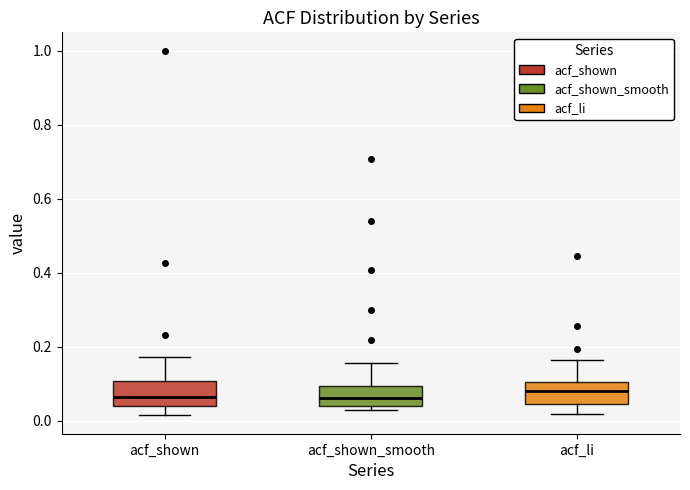

Reading left to right, transcribe this box plot: for each box, give where its median line is, the range the box spans, and where its two whiskers end, as read against the y-axis. The values are not printed on the chart, so give them approximately, as read against the axis.

acf_shown: median 0.06, box 0.04 to 0.10, whiskers 0.02 to 0.18
acf_shown_smooth: median 0.06, box 0.04 to 0.10, whiskers 0.04 (just below the box's lower edge) to 0.16
acf_li: median 0.08, box 0.04 to 0.10, whiskers 0.02 to 0.16